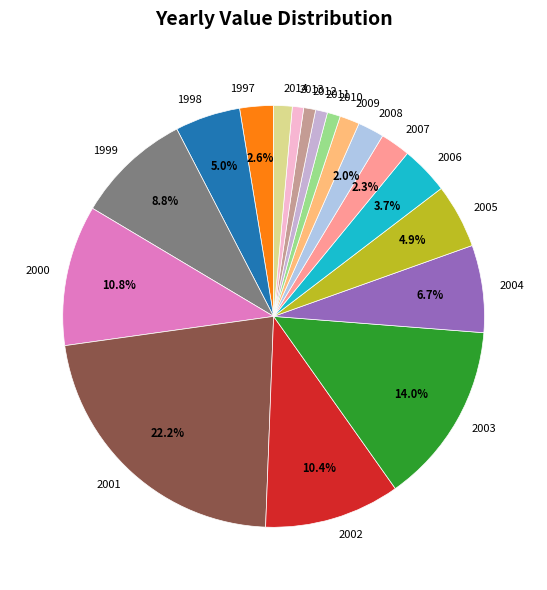

Does 2002 account for over 50% of the chart?

No